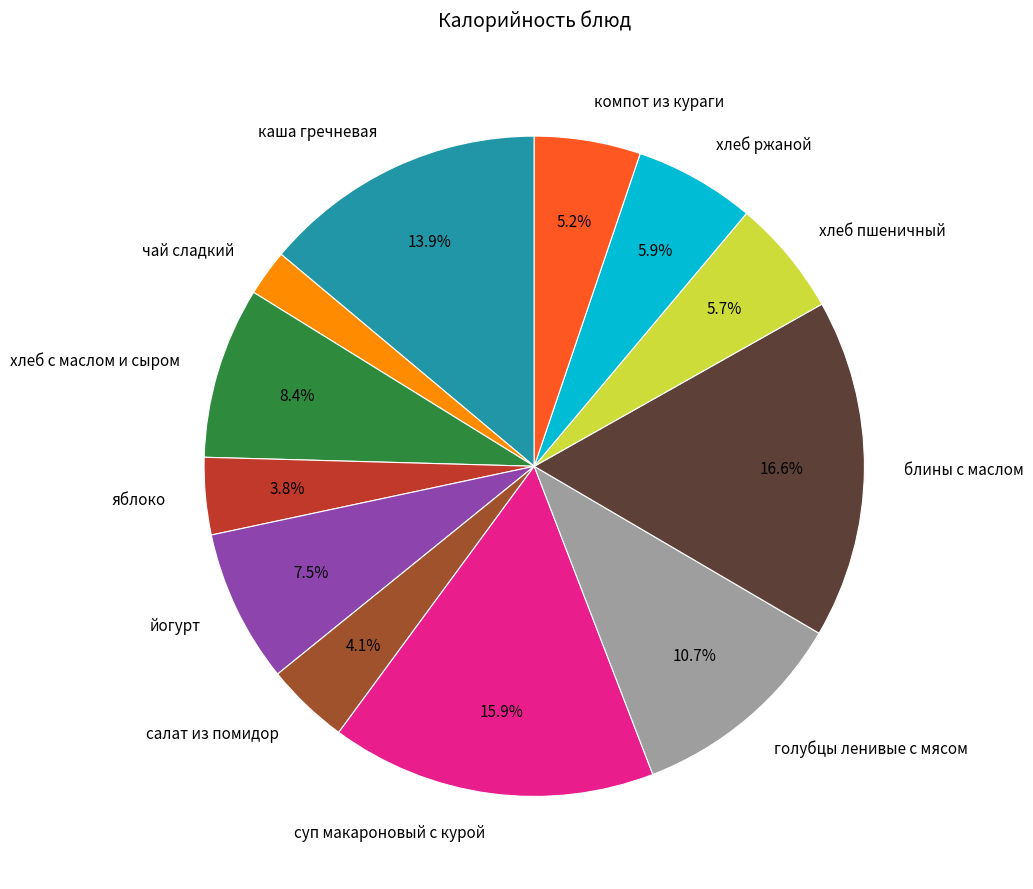

Is there any slice that represents more than half of the pie?

No